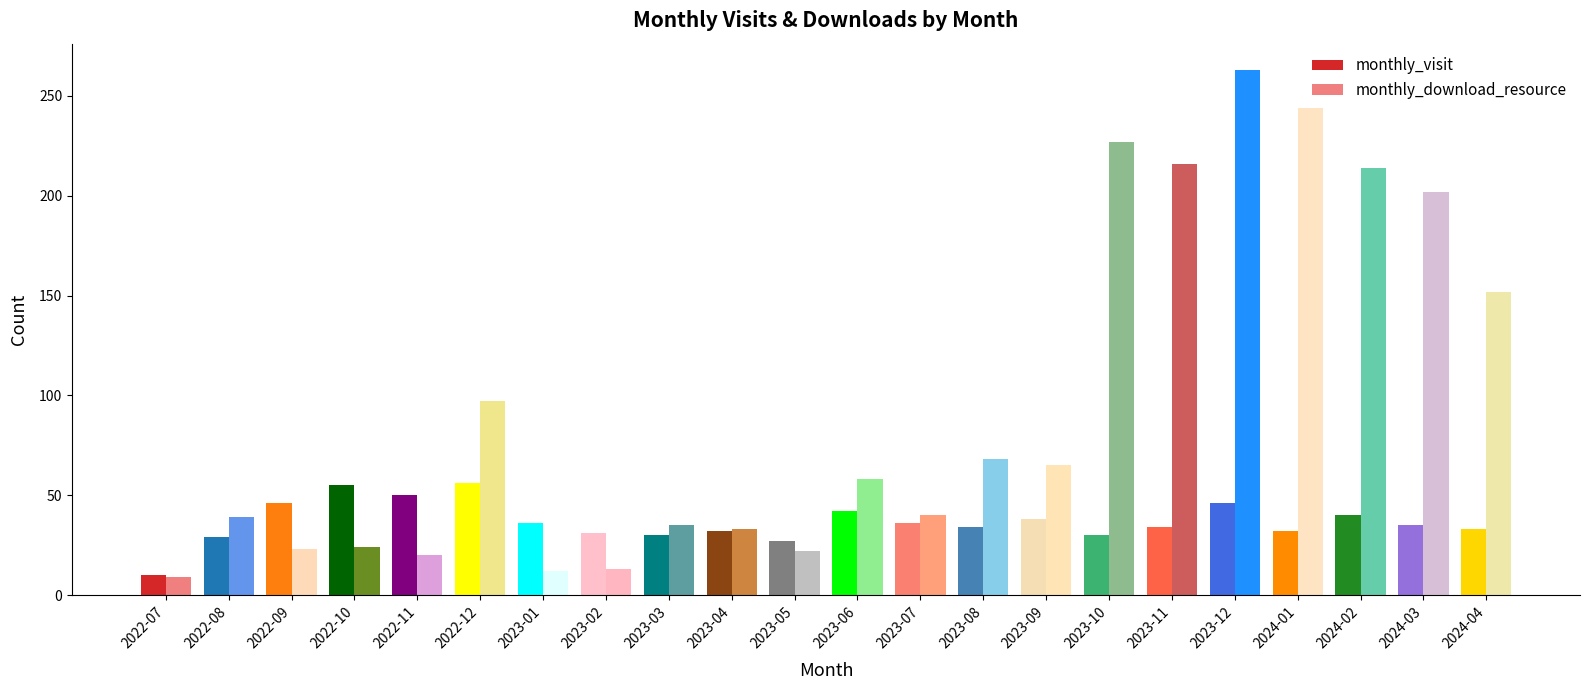

What position from the left is 2024-03?

21